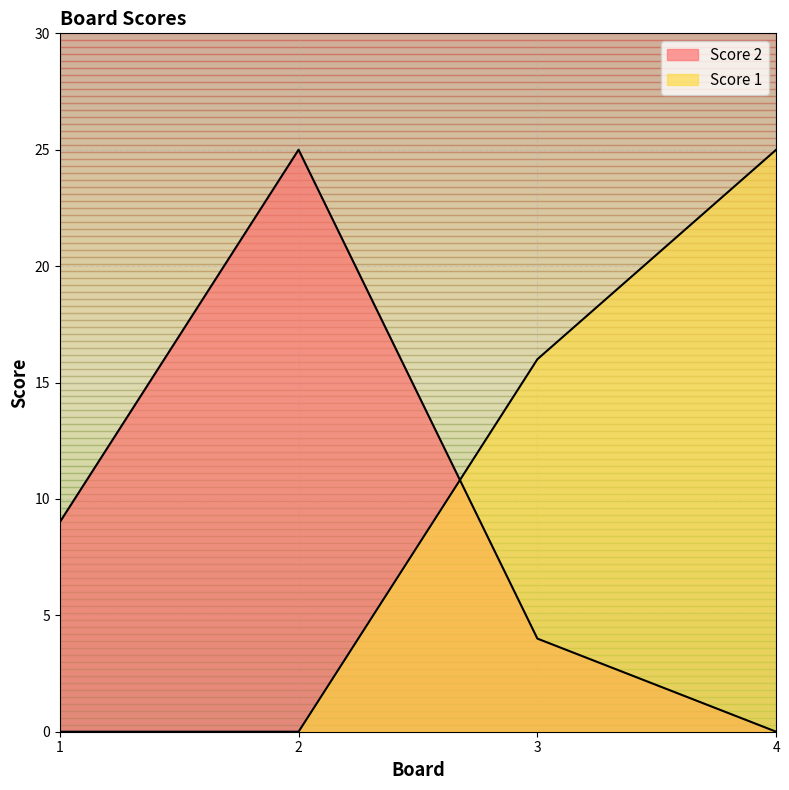

What is the difference between the Score 2 values at 4 and 1?

9